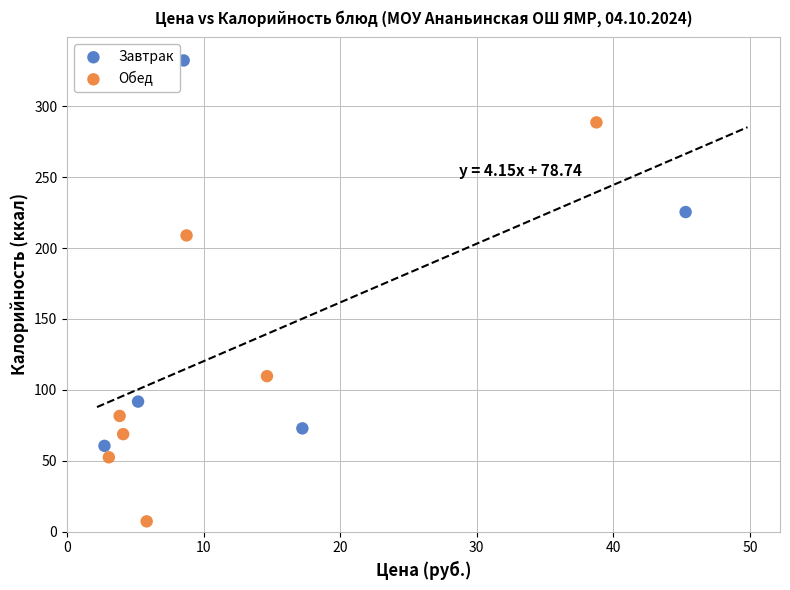

Which series contains the highest Y value?

Завтрак